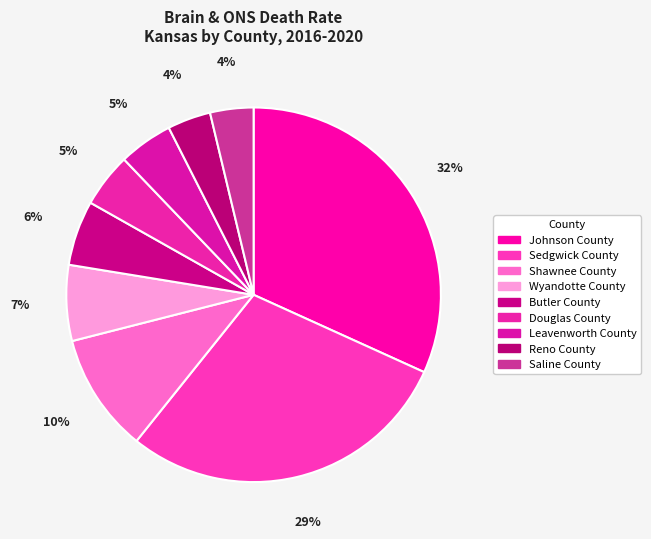

Count the number of slices in the pie.

9